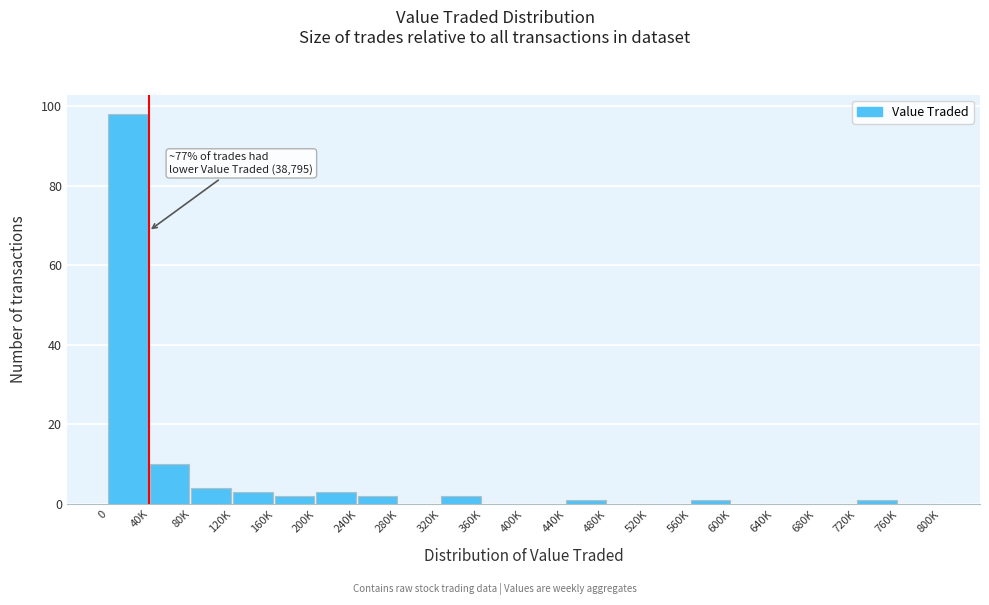

Reading left to right, transcribe all the data shown in this chart.

0=98	40K=10	80K=4	120K=3	160K=2	200K=3	240K=2	280K=0	320K=2	360K=0	400K=0	440K=1	480K=0	520K=0	560K=1	600K=0	640K=0	680K=0	720K=1	760K=0